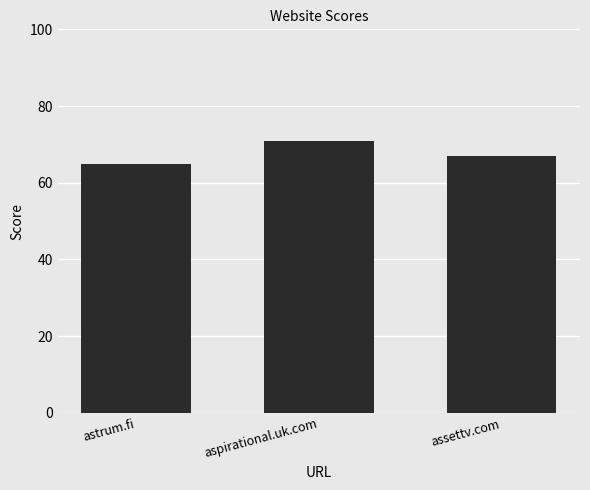

Reading left to right, list all the values displayed in this chart.

astrum.fi=65	aspirational.uk.com=71	assettv.com=67